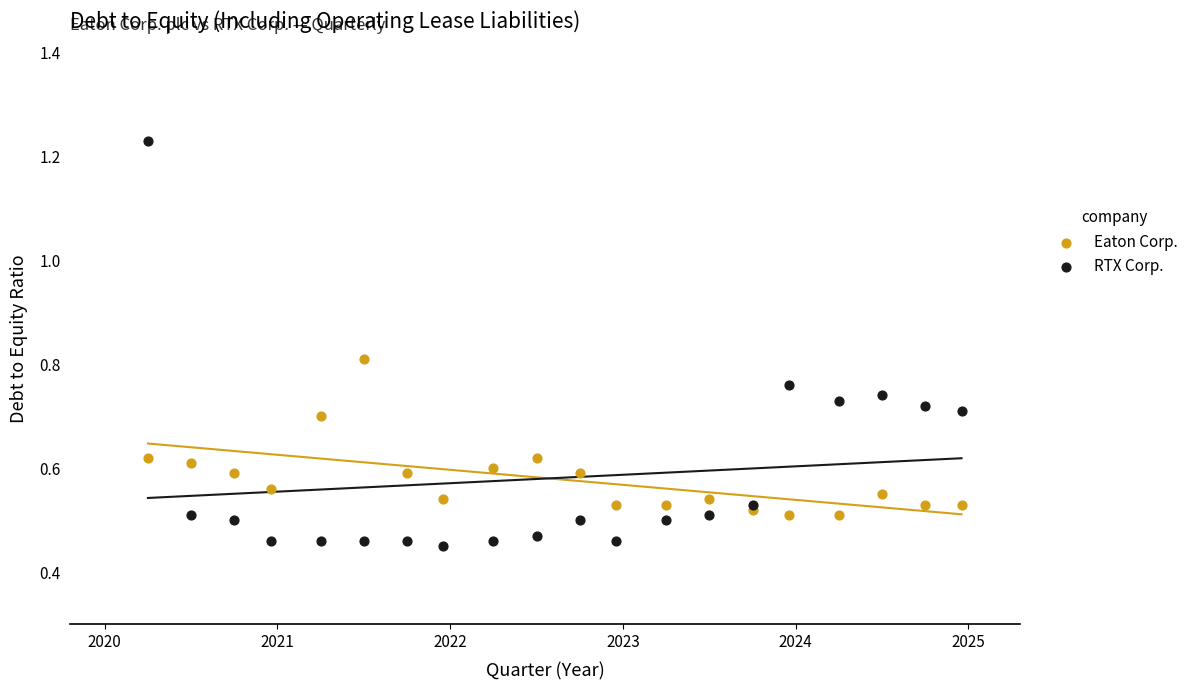

Which series has the largest Y range (max minus min)?

RTX Corp.